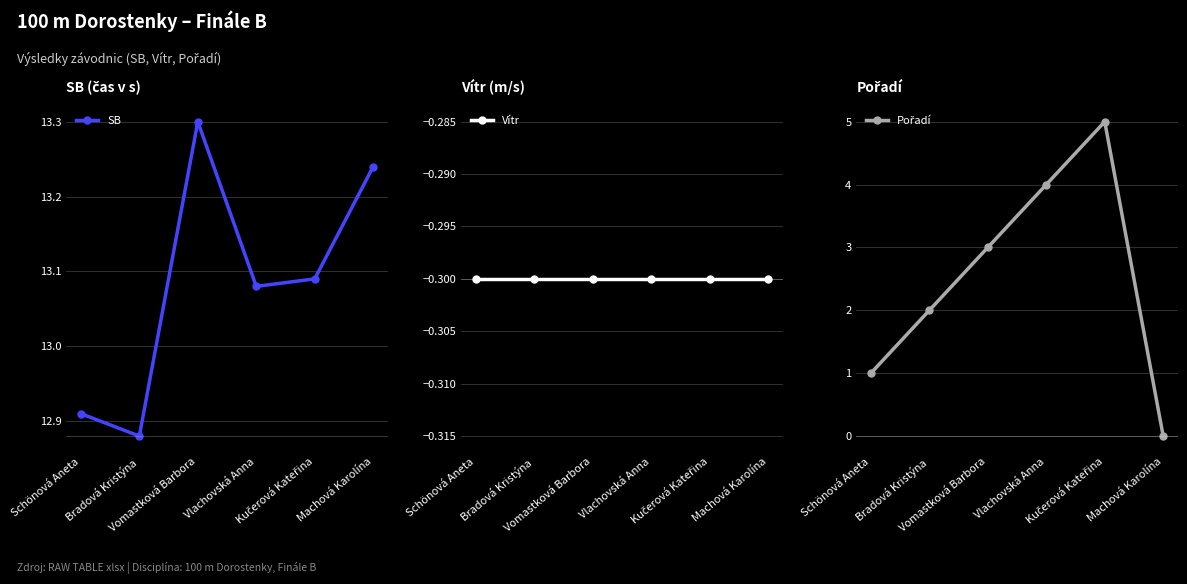

Between Schönová Aneta and Vlachovská Anna, which series saw the biggest shift?

Pořadí